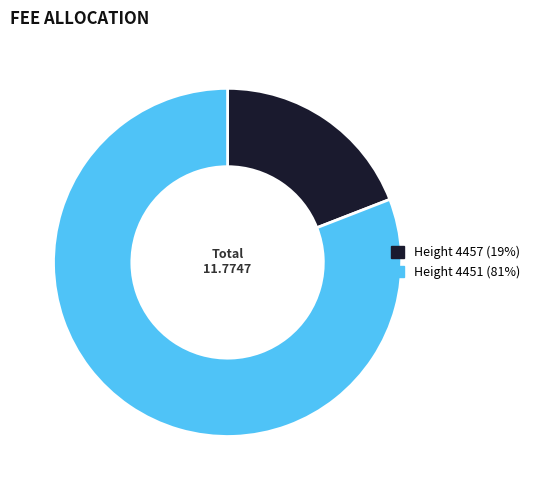

Is Height 4457 (19%) the majority of the pie?

No